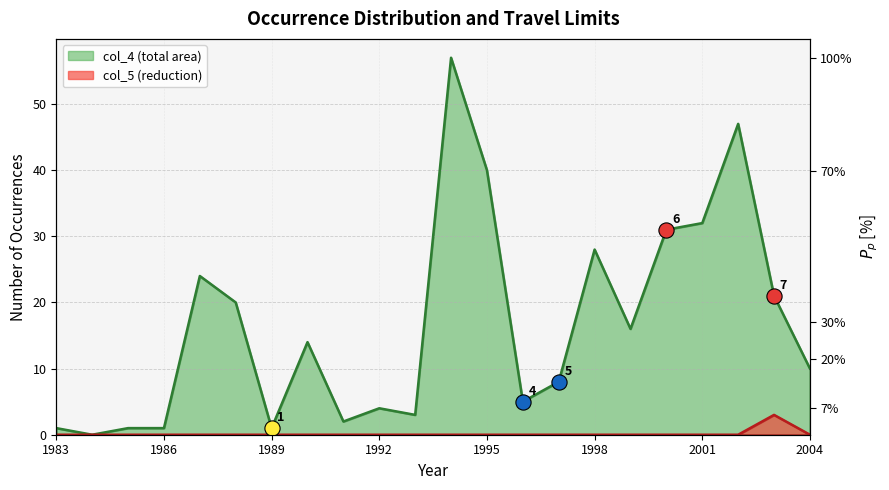

What is the total value across all series at 1994?

57